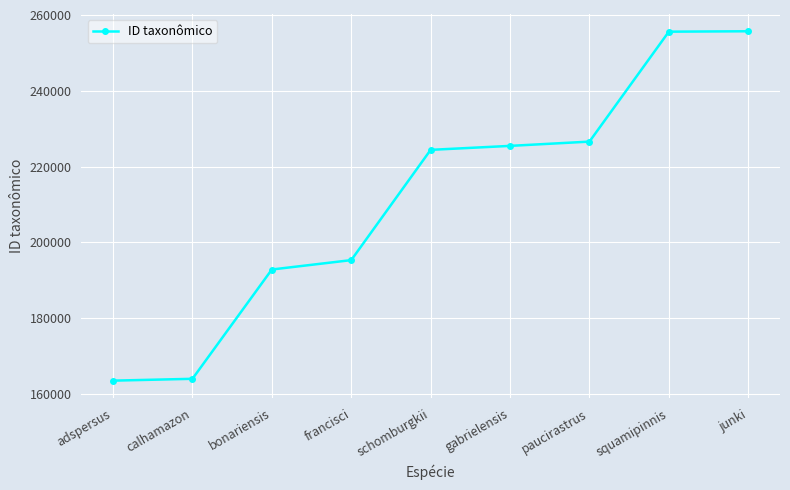

What is the minimum value shown in the chart?

163488